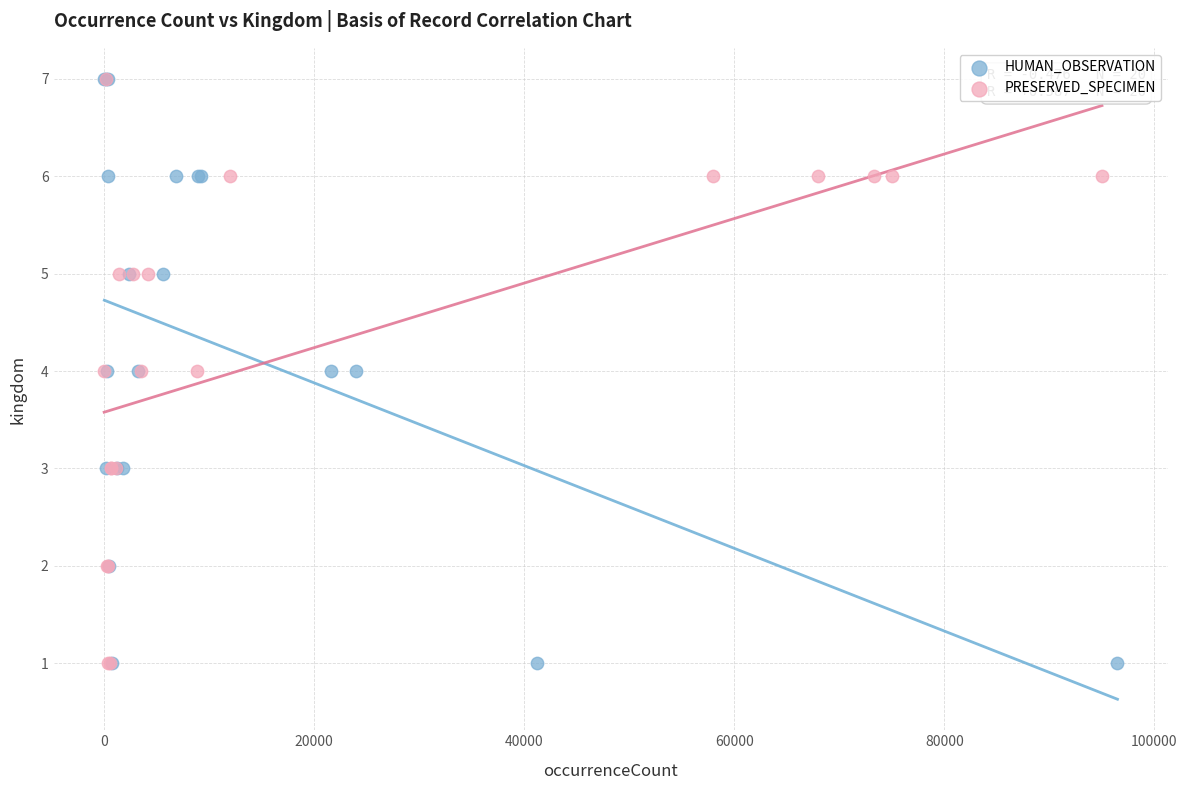

What are all the series names shown in the legend?

HUMAN_OBSERVATION, PRESERVED_SPECIMEN